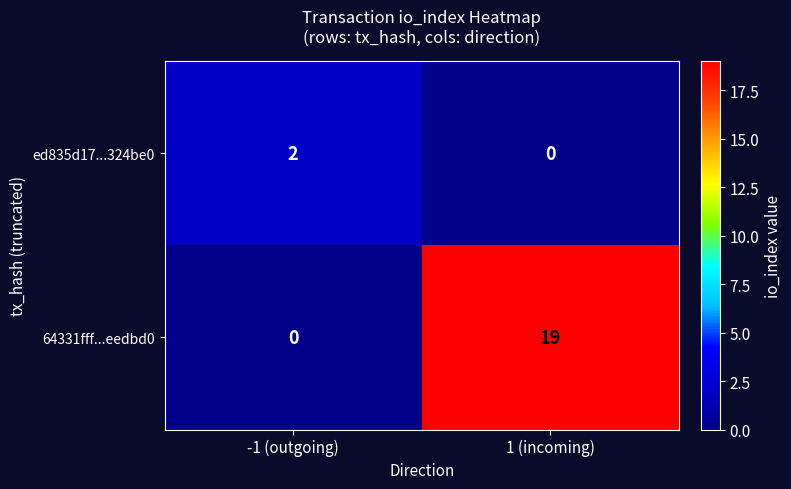

The 64331fff...eedbd0 series shows 12 at -1 (outgoing). True or false?

False